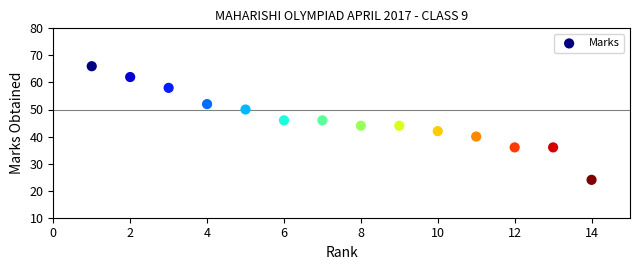

What is the range of X values (max minus min)?

13